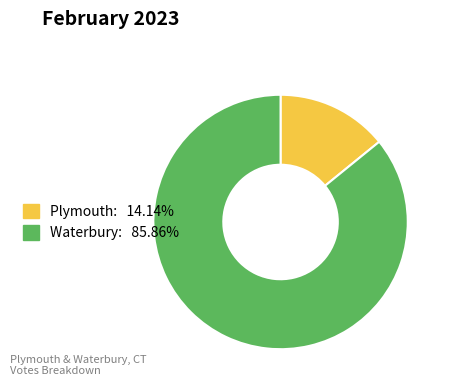

What is the smallest slice in the pie chart?

Plymouth